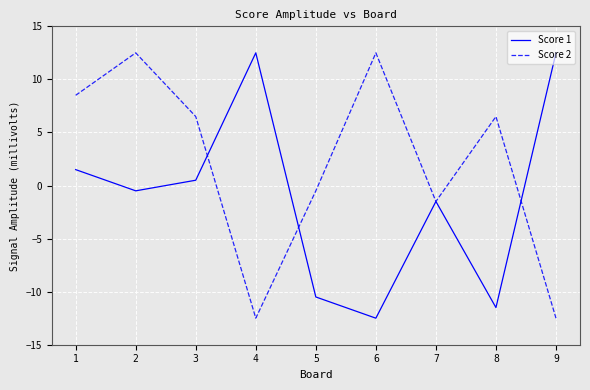

The Score 2 series shows 3.5 at 8. True or false?

False